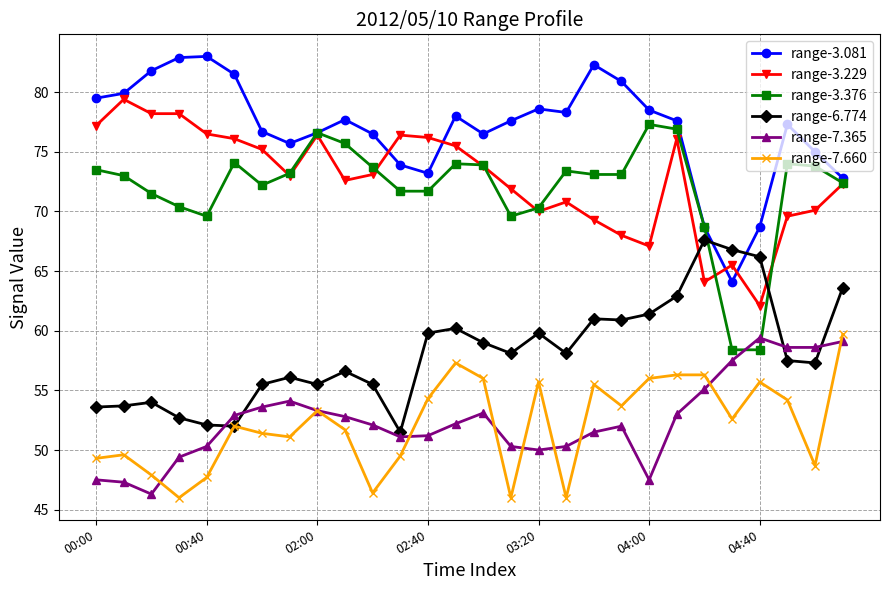

What is the value of the range-7.660 point at the 2nd from the left?

49.6